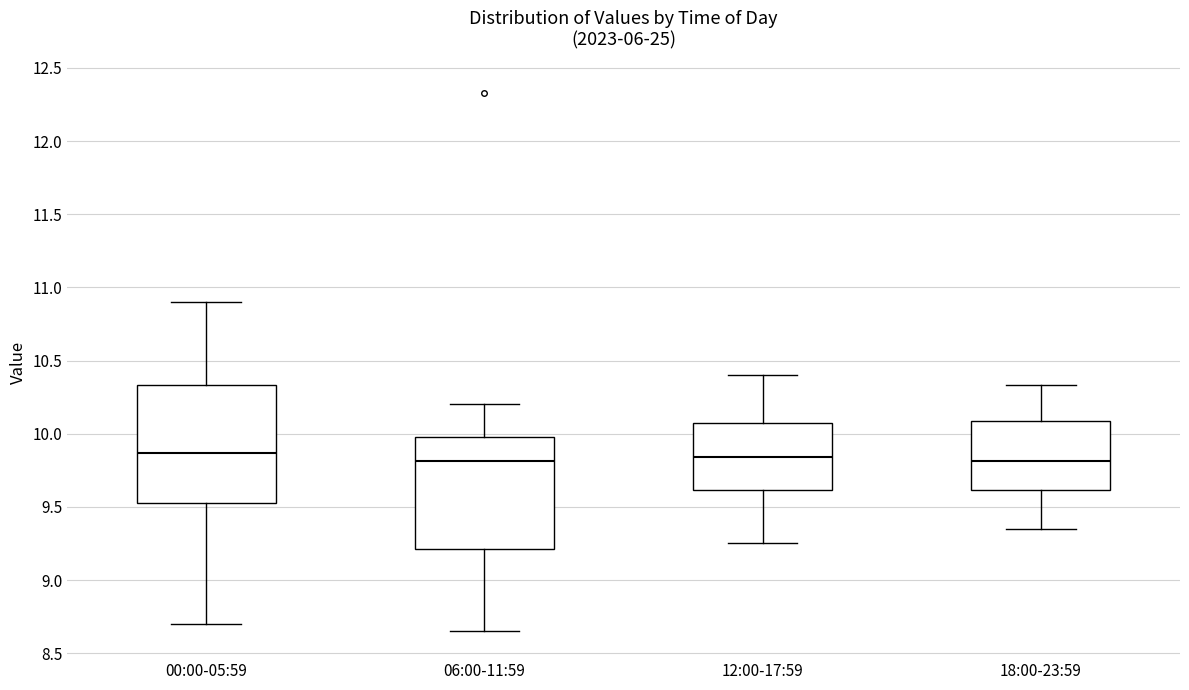

Reading left to right, transcribe this box plot: for each box, give where its median line is, the range the box spans, and where its two whiskers end, as read against the y-axis. The values are not printed on the chart, so give them approximately, as read against the axis.

00:00-05:59: median 9.85, box 9.55 to 10.35, whiskers 8.70 to 10.90
06:00-11:59: median 9.80, box 9.20 to 10.00, whiskers 8.65 to 10.20
12:00-17:59: median 9.85, box 9.60 to 10.05, whiskers 9.25 to 10.40
18:00-23:59: median 9.80, box 9.60 to 10.10, whiskers 9.35 to 10.35